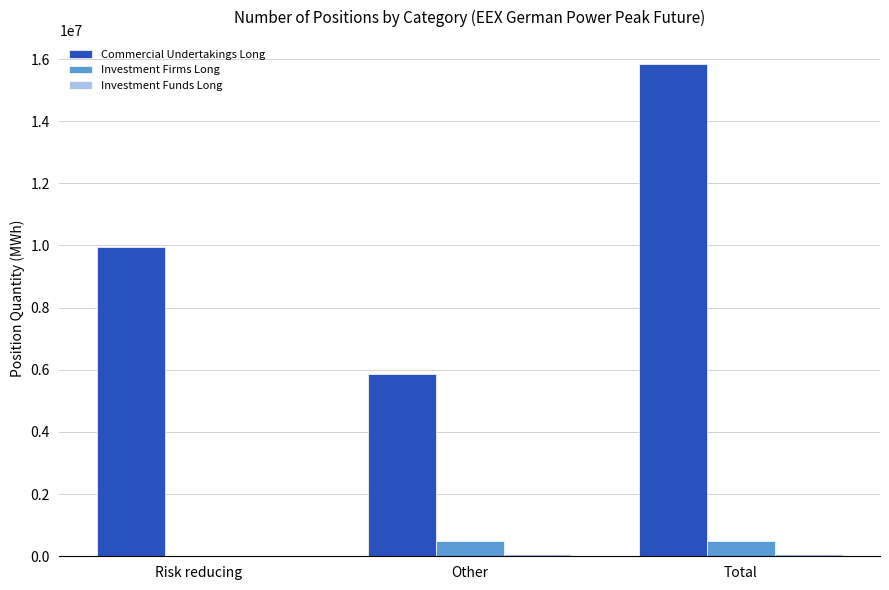

Which series changed the most between Risk reducing and Total?

Commercial Undertakings Long